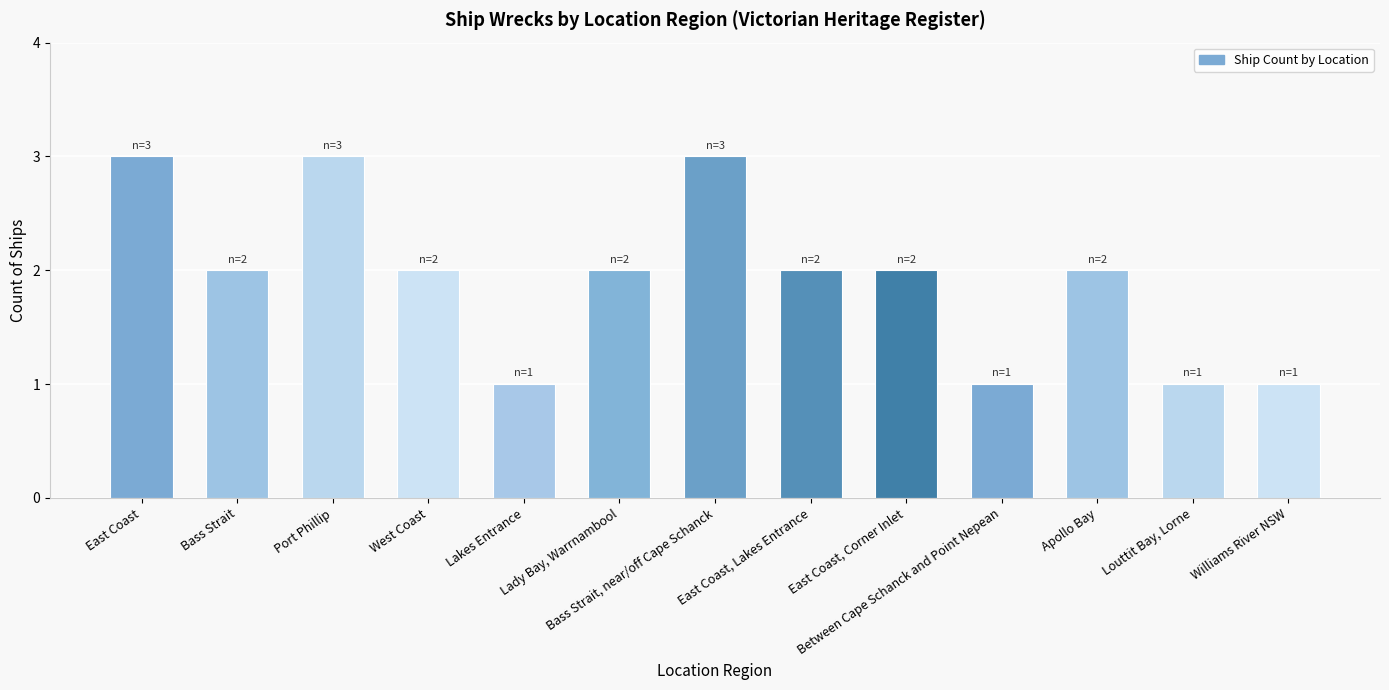

What is the sum of all values?

25